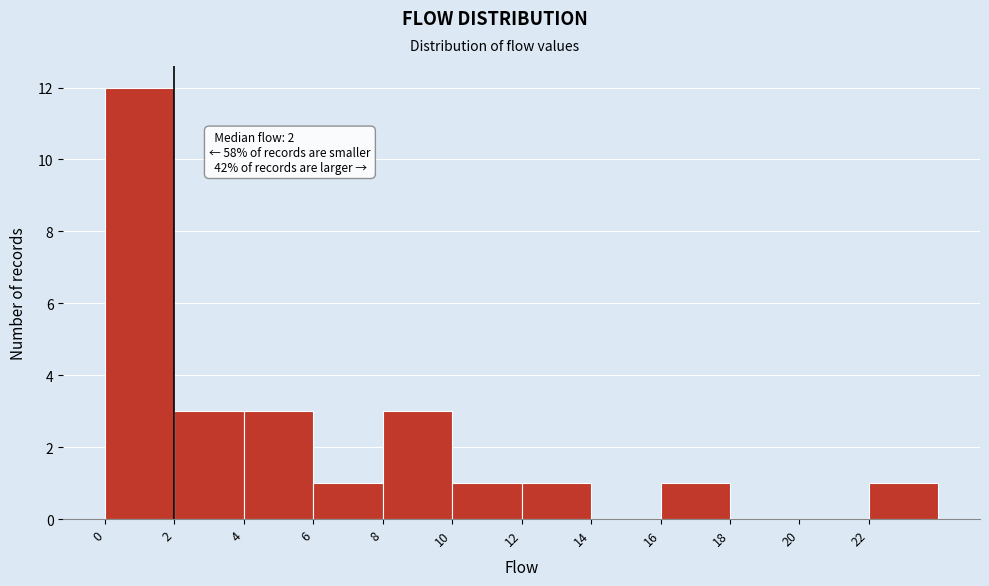

Which range on the x-axis has the tallest bar?

0 to 2